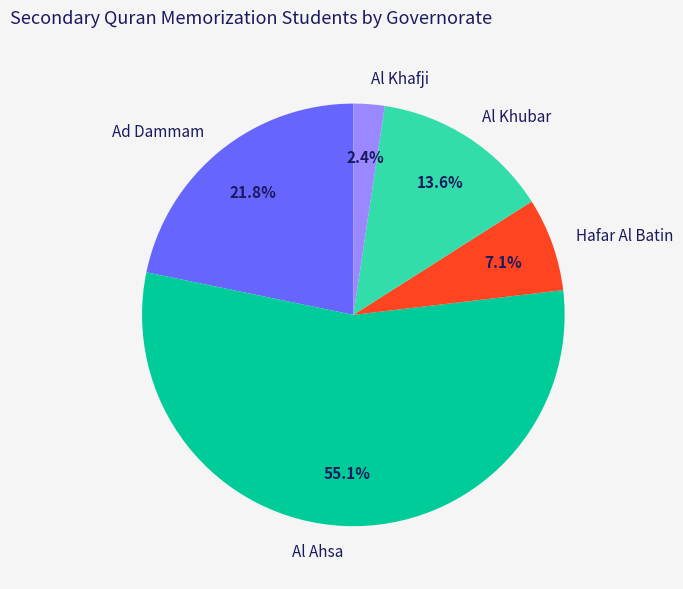

True or false: Al Khubar accounts for 14% of the total.

True